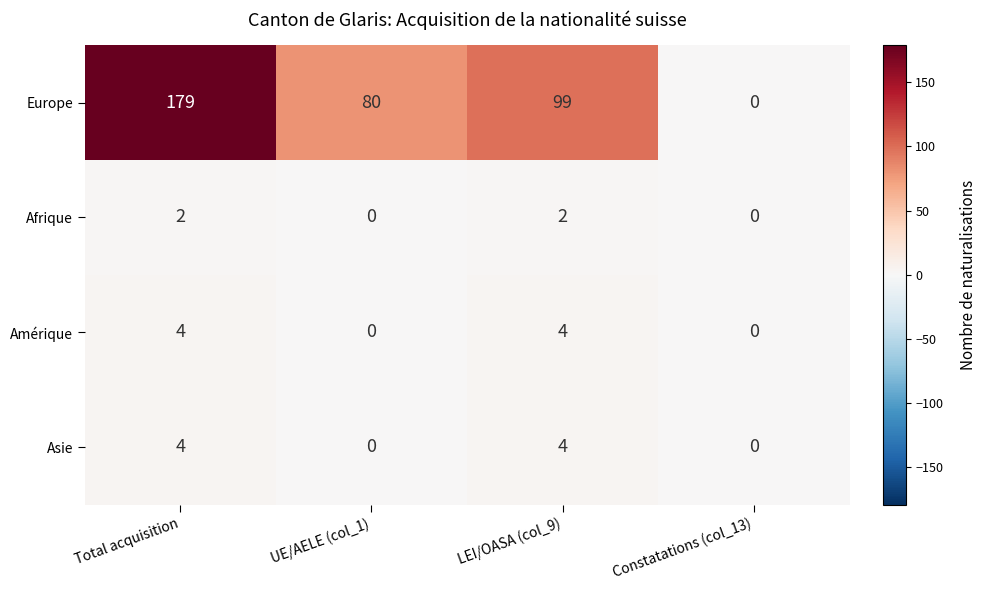

The value of Afrique at Constatations (col_13) is 1. True or false?

False